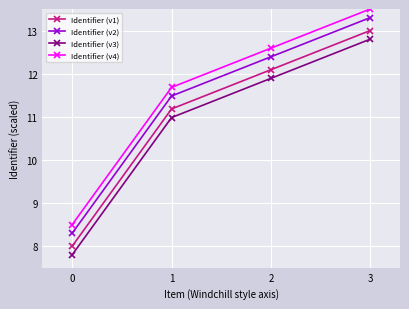

Is this an area chart (filled region under the line)?

No